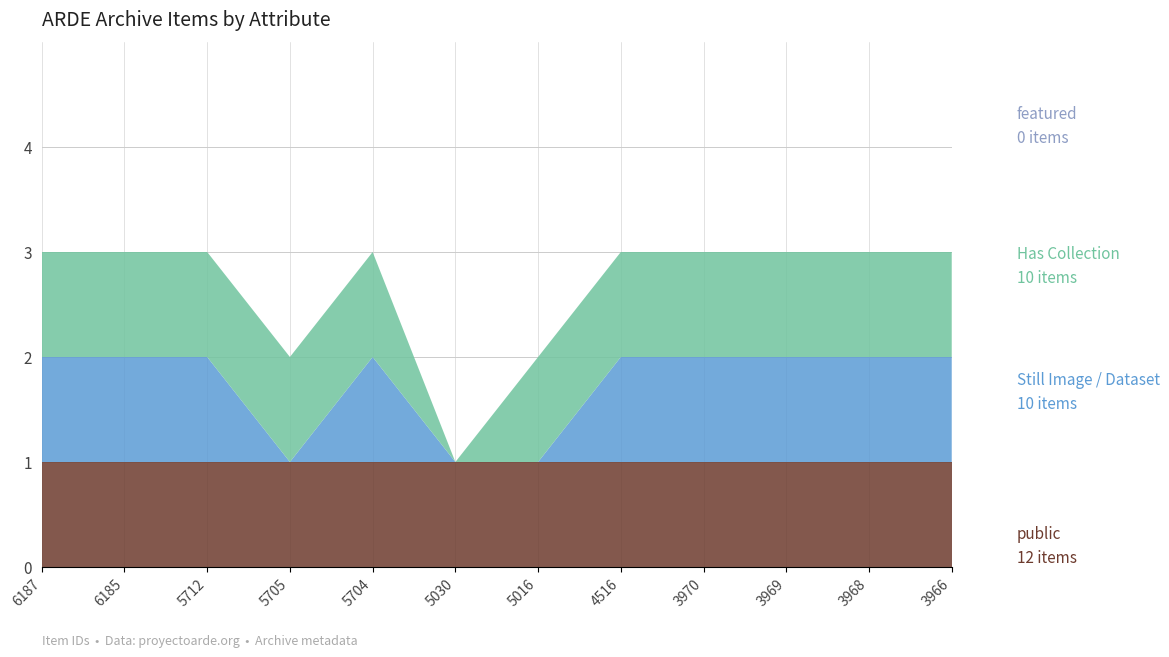

Reading left to right, extract all data points from this chart.

public: 6187=1	6185=1	5712=1	5705=1	5704=1	5030=1	5016=1	4516=1	3970=1	3969=1	3968=1	3966=1
featured: 6187=0	6185=0	5712=0	5705=0	5704=0	5030=0	5016=0	4516=0	3970=0	3969=0	3968=0	3966=0
Still Image / Dataset: 6187=1	6185=1	5712=1	5705=0	5704=1	5030=0	5016=0	4516=1	3970=1	3969=1	3968=1	3966=1
Has Collection: 6187=1	6185=1	5712=1	5705=1	5704=1	5030=0	5016=1	4516=1	3970=1	3969=1	3968=1	3966=1